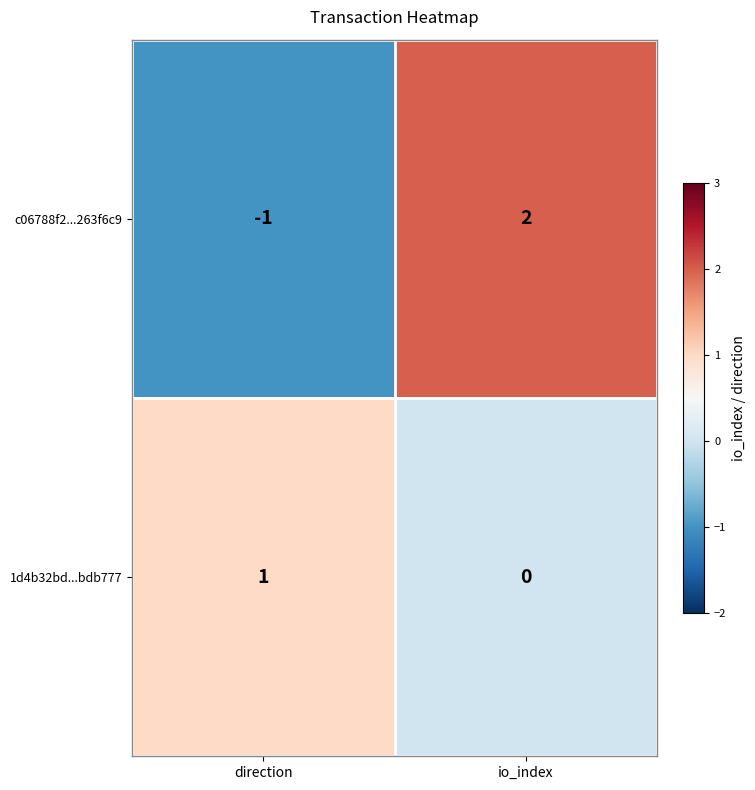

Rank the series at io_index from highest to lowest value.

c06788f2...263f6c9, 1d4b32bd...bdb777